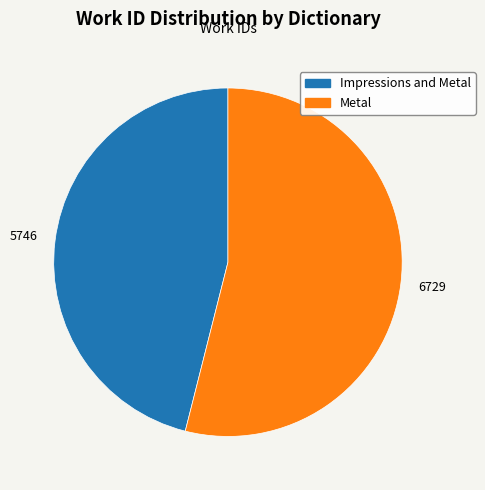

Count the number of slices in the pie.

2